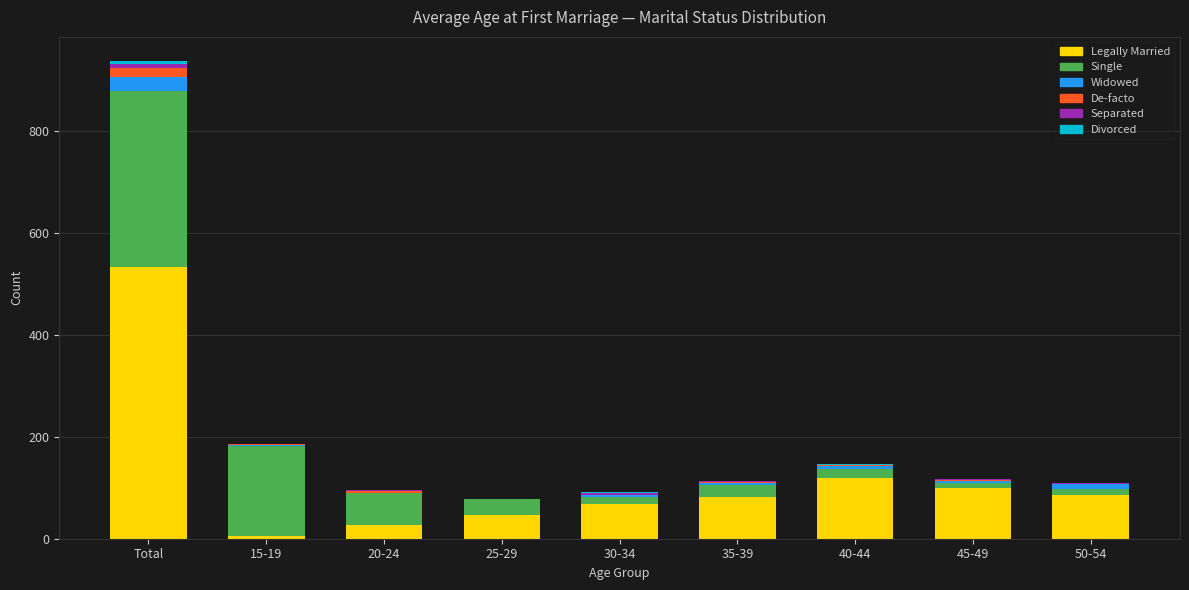

Which category has the highest value in the Legally Married series?

Total